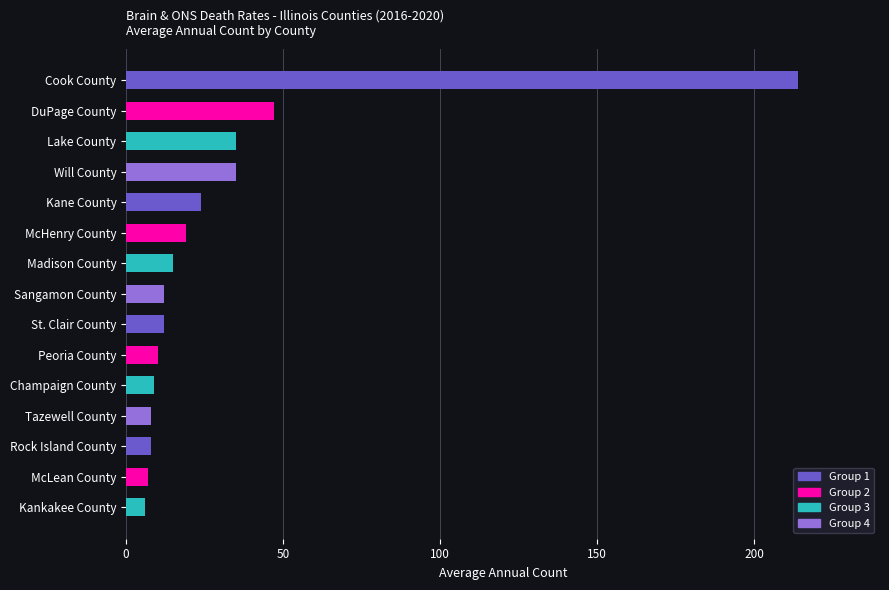

Reading bottom to top, list all the values displayed in this chart.

Kankakee County=6	McLean County=7	Rock Island County=8	Tazewell County=8	Champaign County=9	Peoria County=10	St. Clair County=12	Sangamon County=12	Madison County=15	McHenry County=19	Kane County=24	Will County=35	Lake County=35	DuPage County=47	Cook County=214